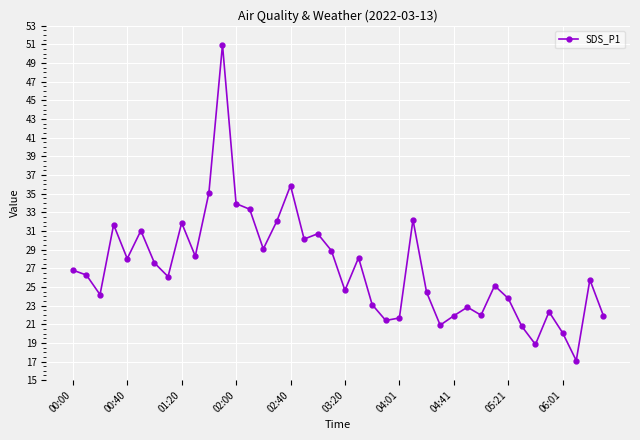

True or false: there are more than 2 points higher than both neighbors.

True